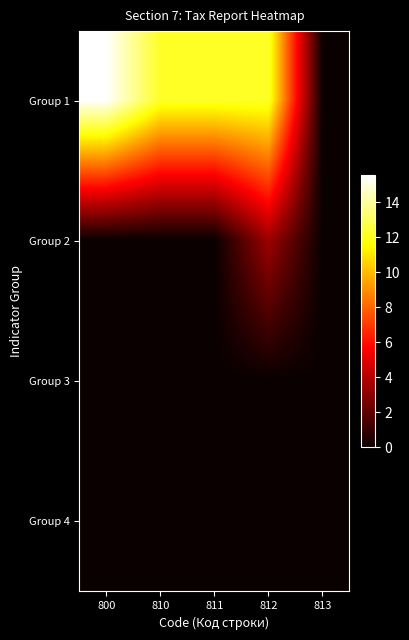

How many distinct data groups are displayed?

4